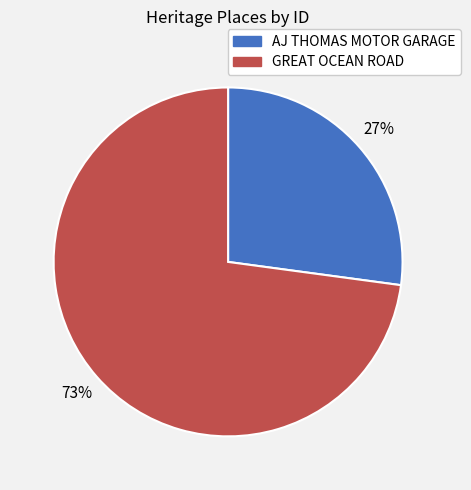

How many segments does this pie chart have?

2